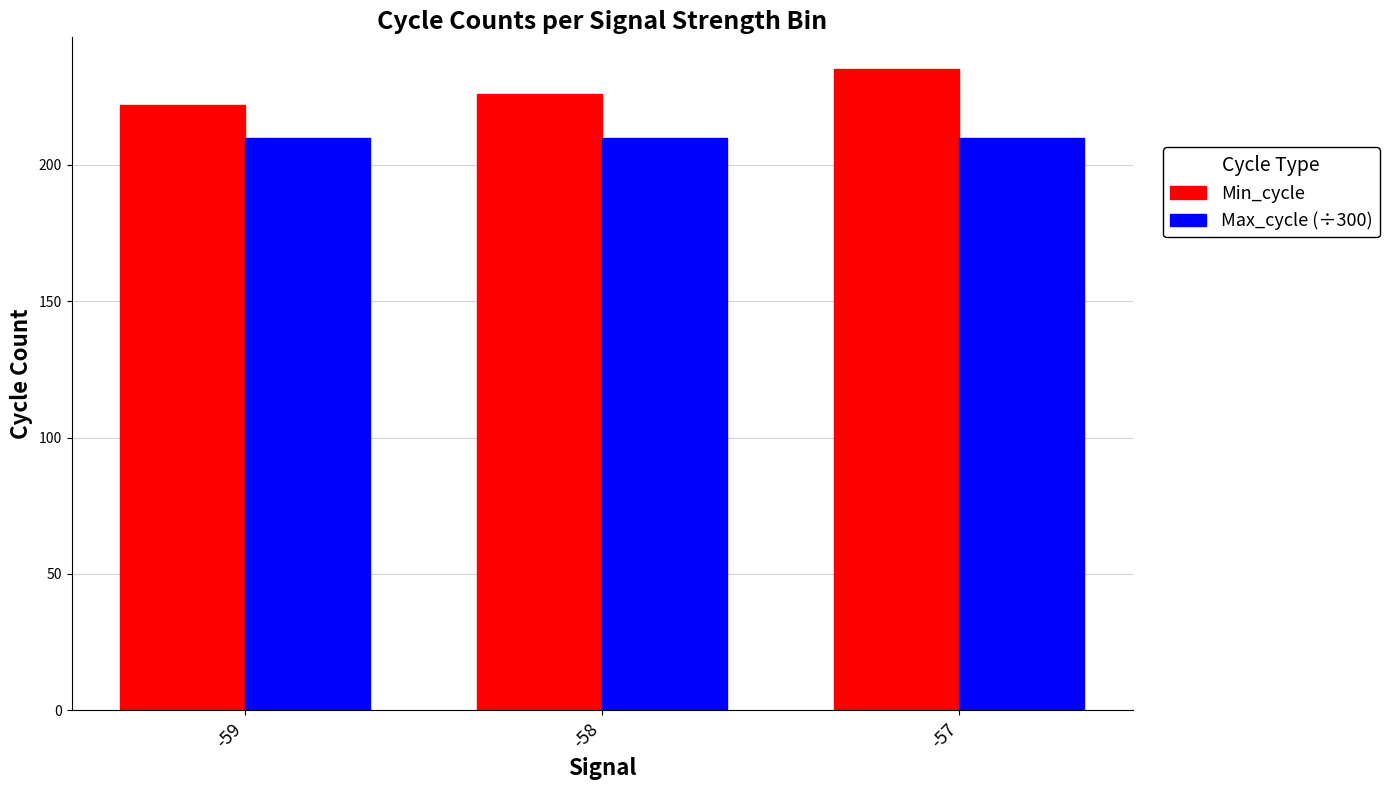

Is the value of Max_cycle (÷300) at -57 greater than the value of Min_cycle at -58?

No